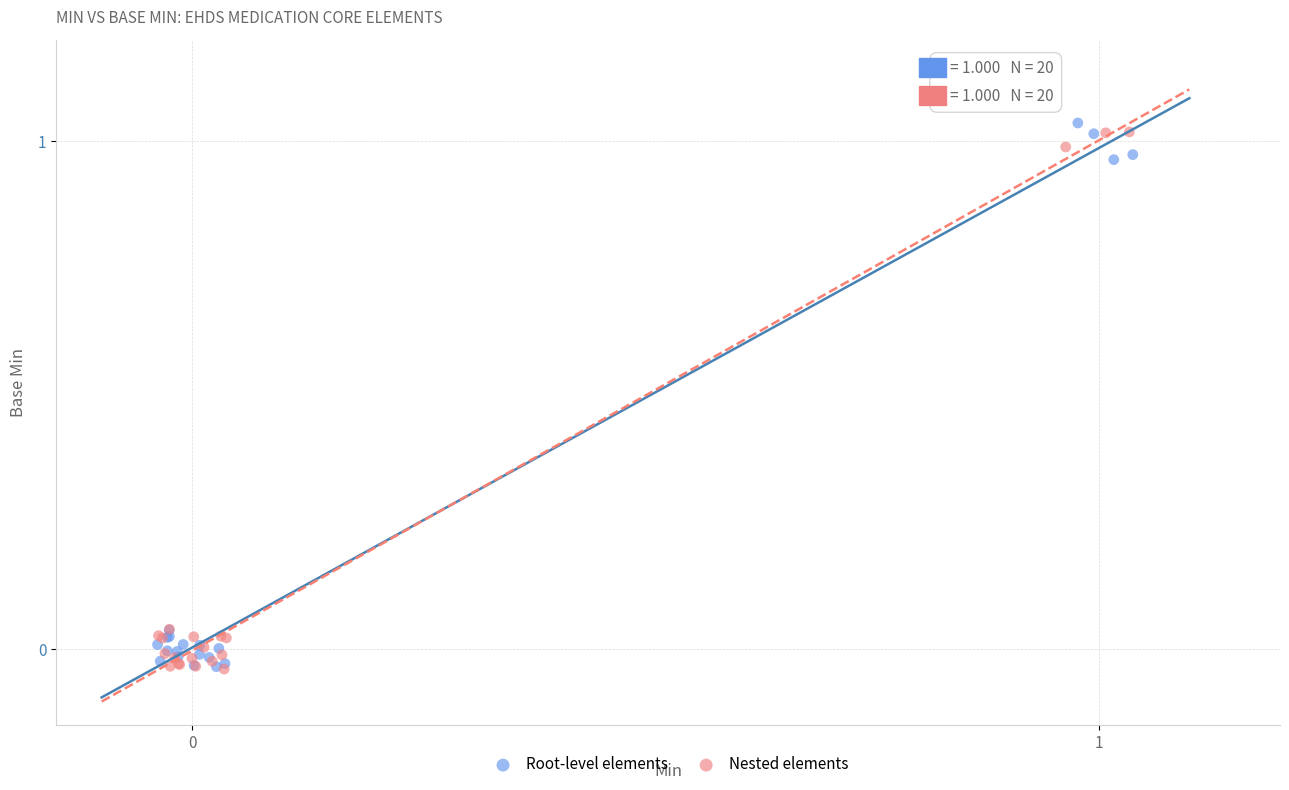

What are all the series names shown in the legend?

Root-level elements, Nested elements